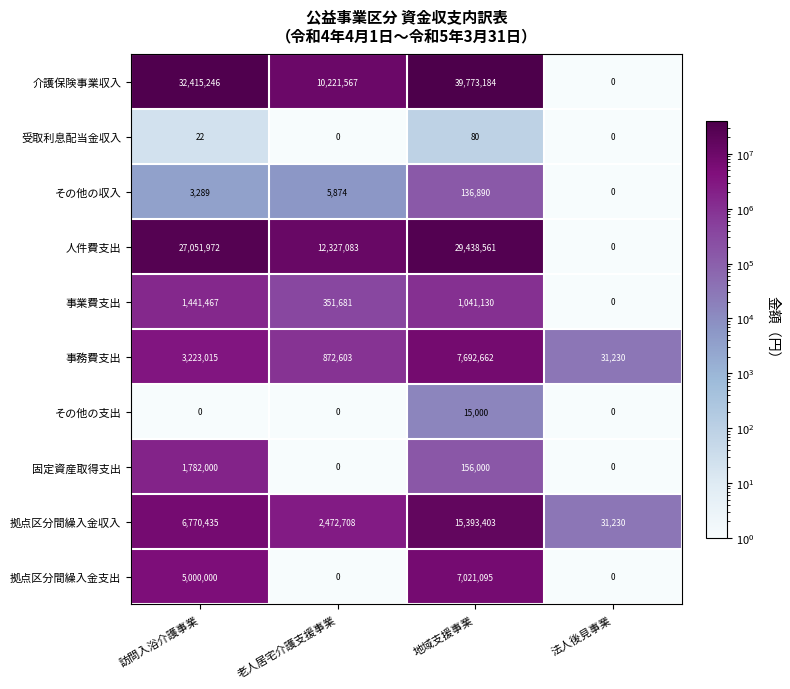

What is the difference between the highest and lowest values at 老人居宅介護支援事業?

12327083